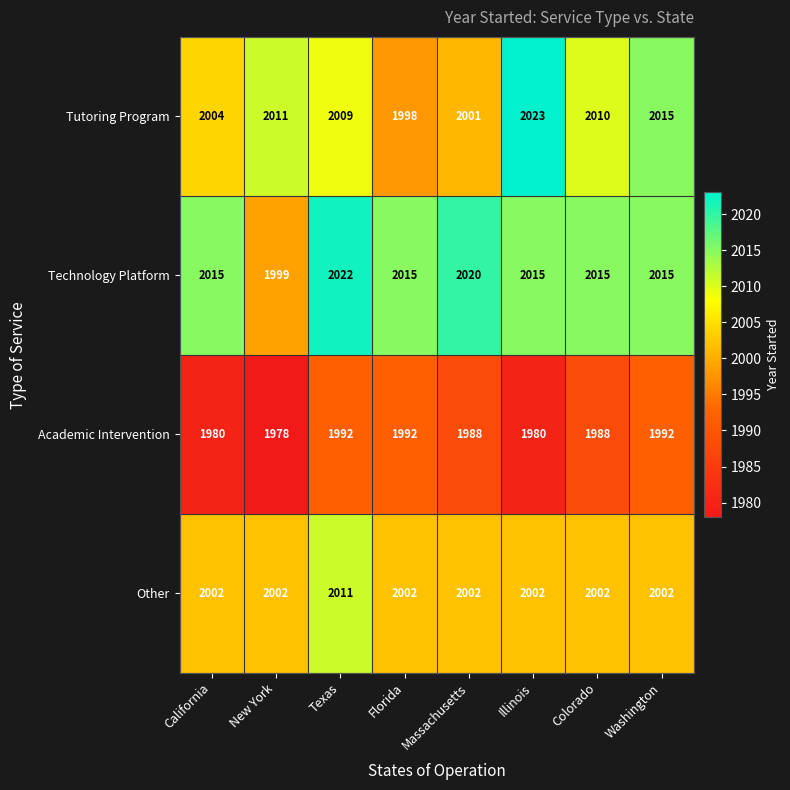

What is the sum of all Other values?

16025